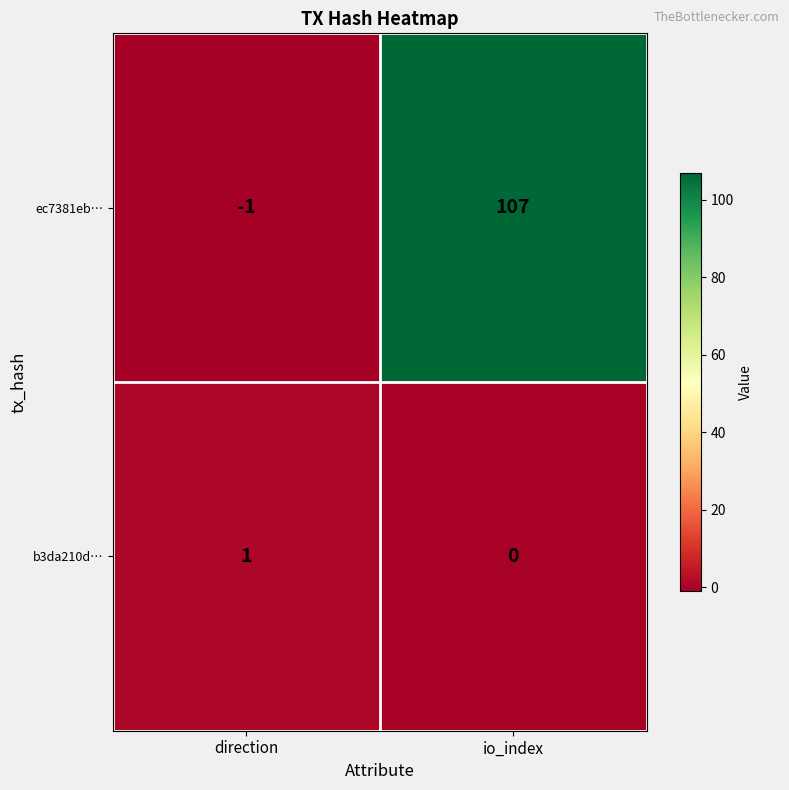

Reading left to right, extract all data points from this chart.

ec7381eb…: direction=-1	io_index=107
b3da210d…: direction=1	io_index=0